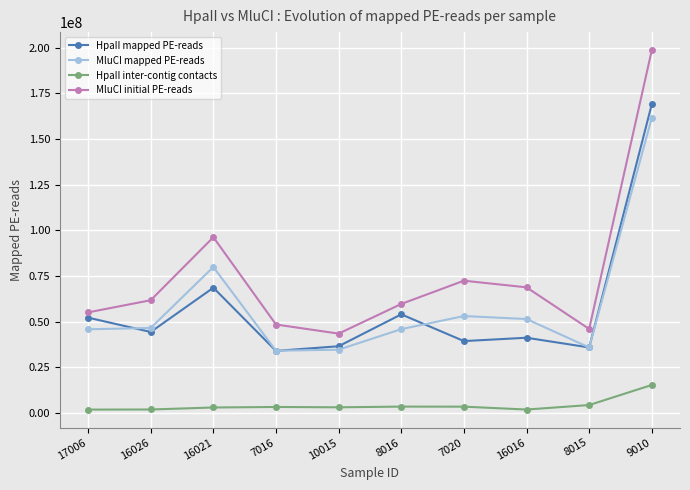

Which label corresponds to the largest value in the chart?

9010